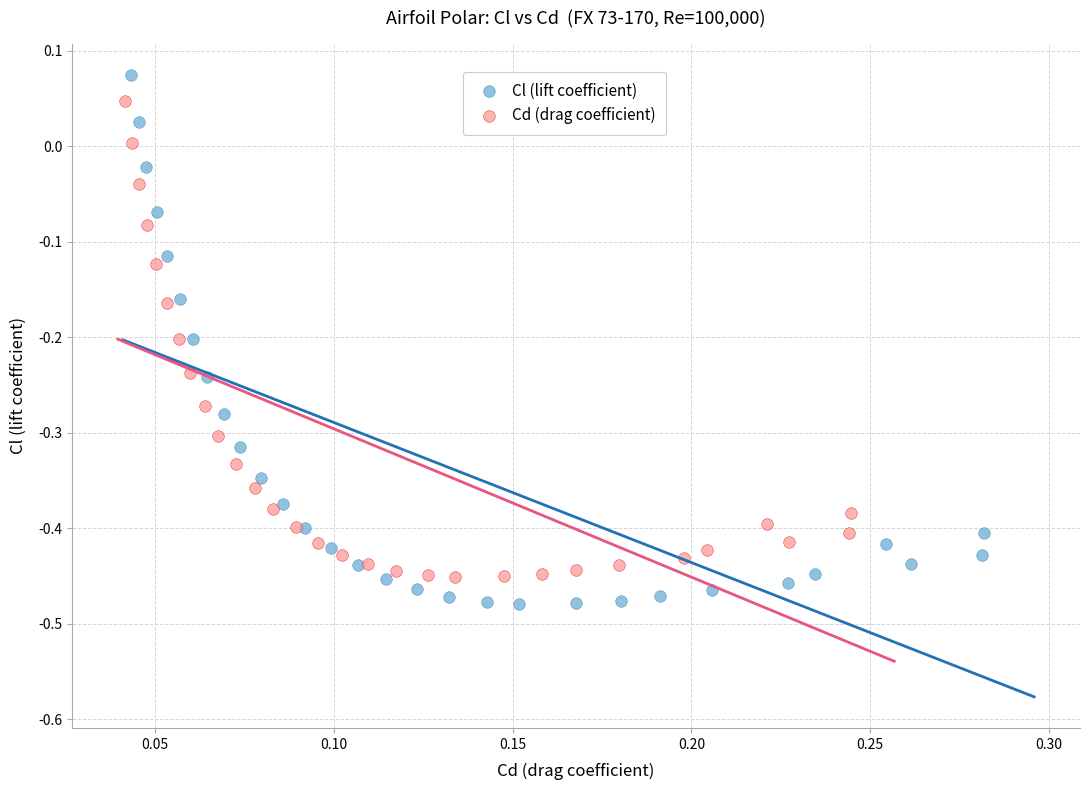

Which series reaches the maximum Y coordinate?

Cl (lift coefficient)